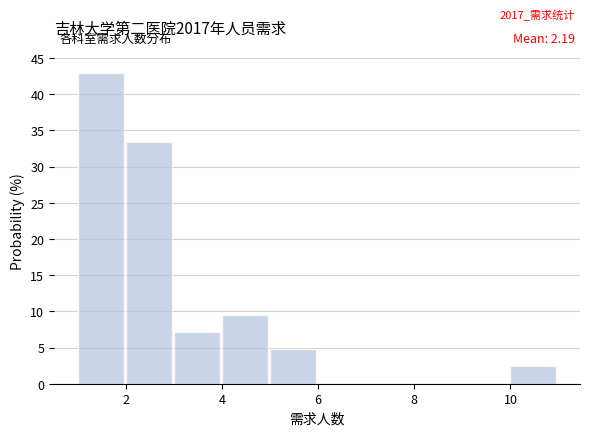

Over which range of the x-axis is the bar tallest?

1 to 2